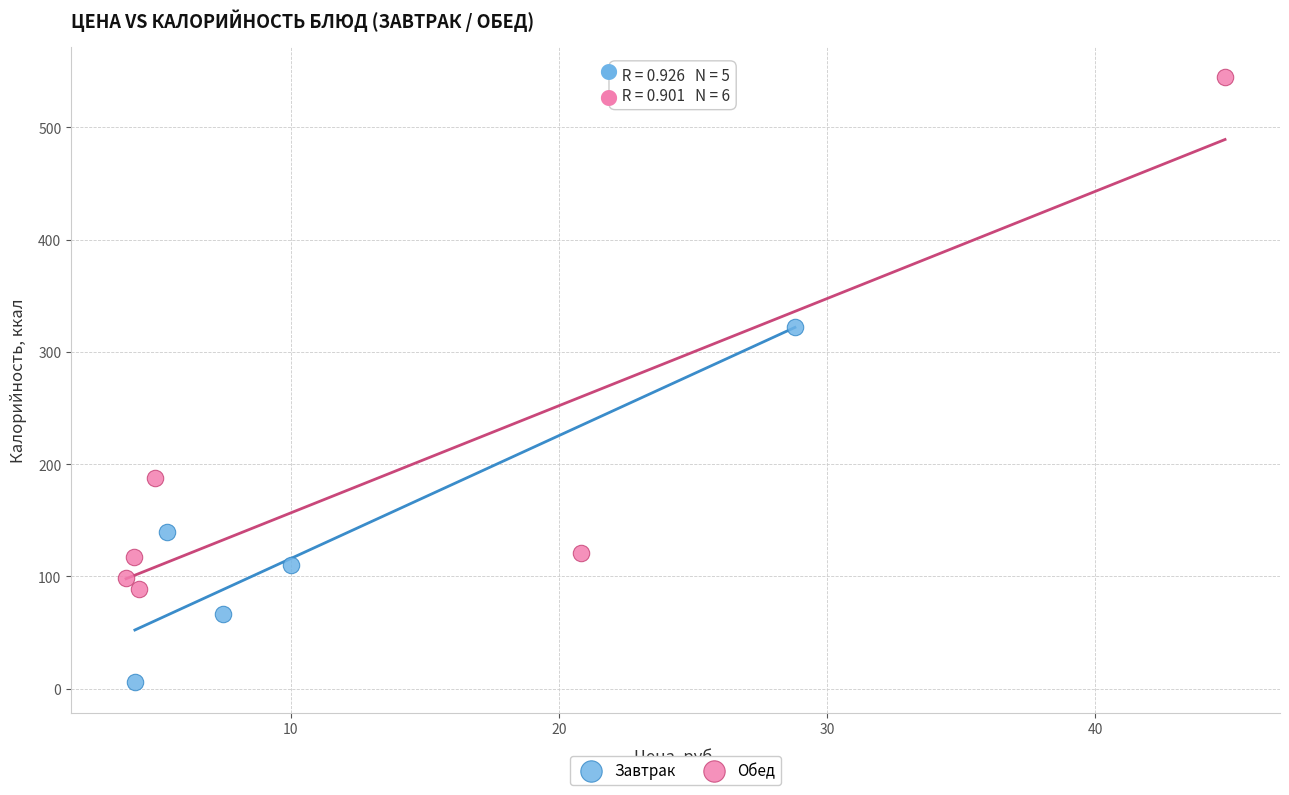

Which series reaches the maximum Y coordinate?

Обед